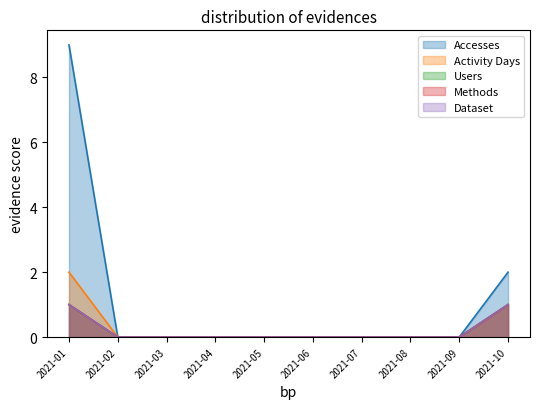

What is the greatest value displayed?

9